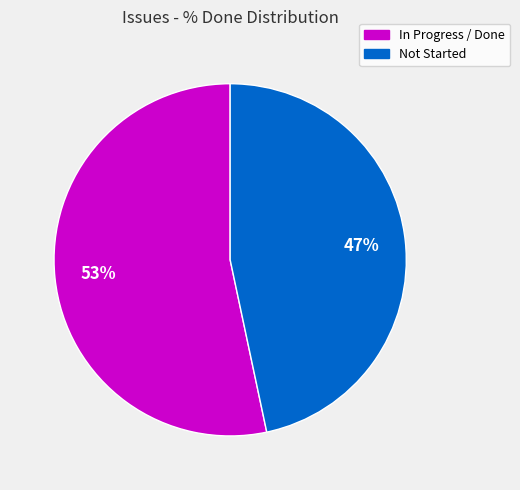

To the nearest percent, what is the average slice percentage?

50%